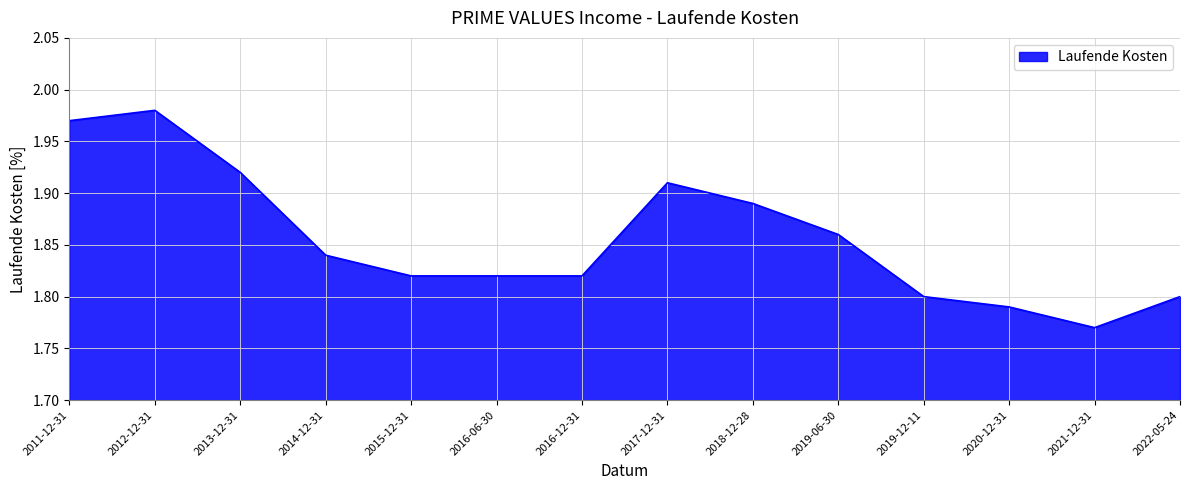

What is the difference between the maximum and minimum values?

0.2